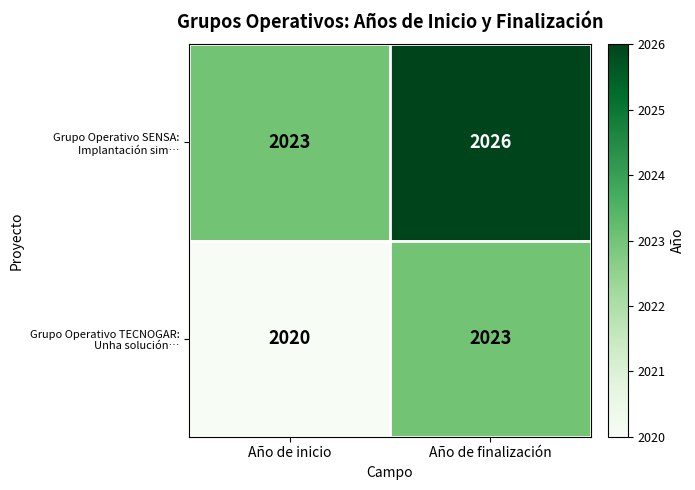

At which category does the chart reach its peak across all series?

Año de finalización